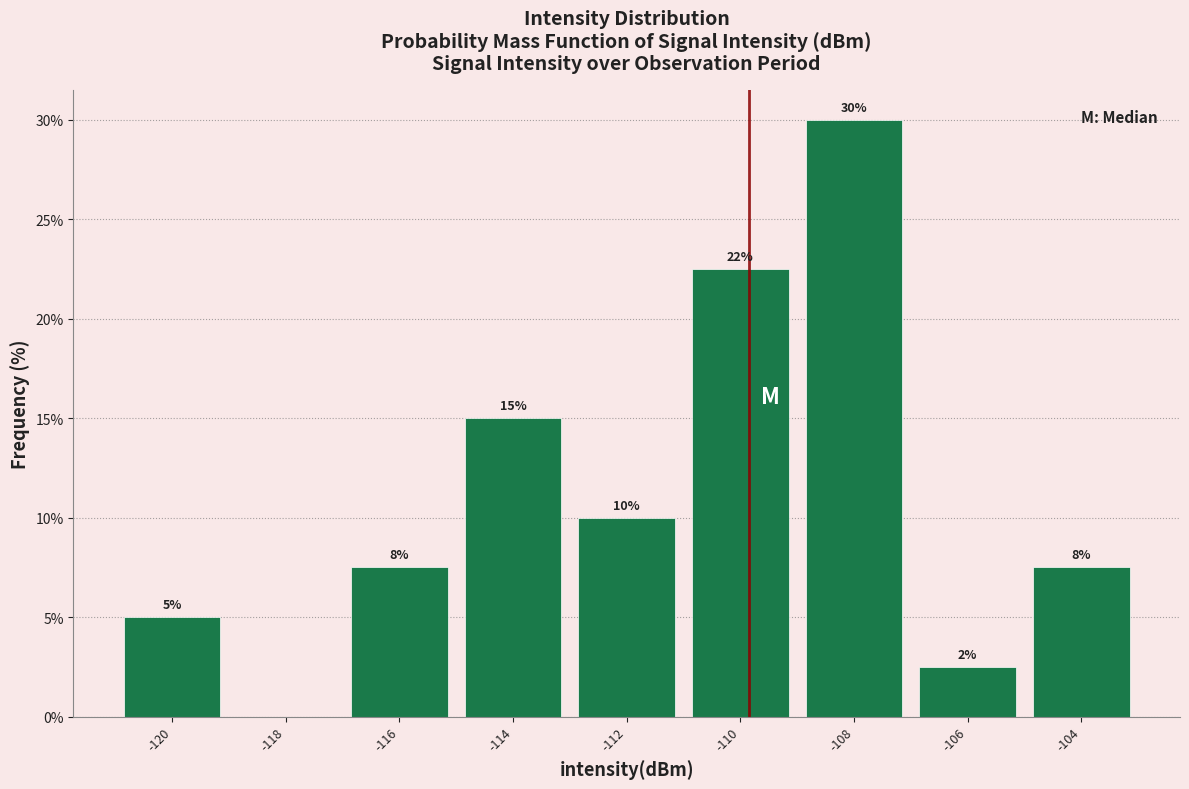

Which range on the x-axis has the tallest bar?

-109 to -107